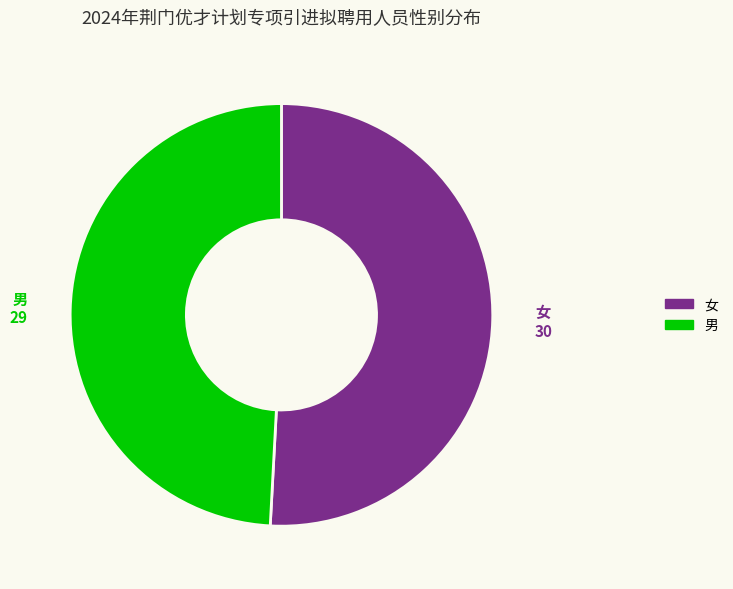

Rank the categories by value from lowest to highest.

男, 女